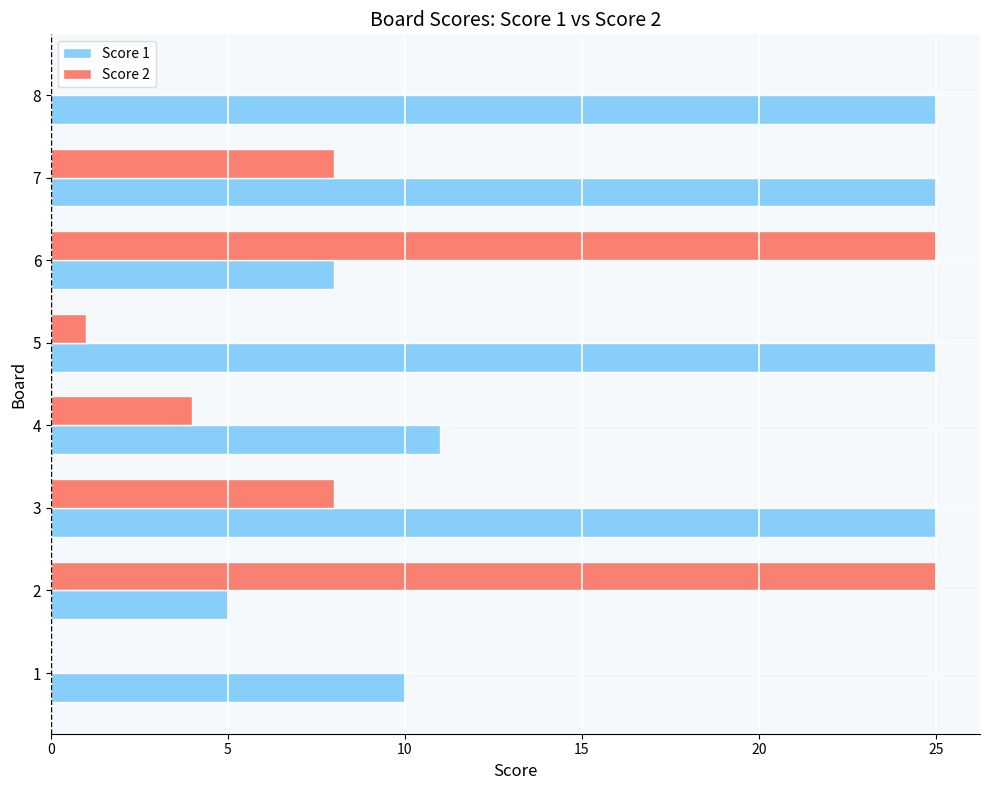

What is the maximum value for Score 2?

25